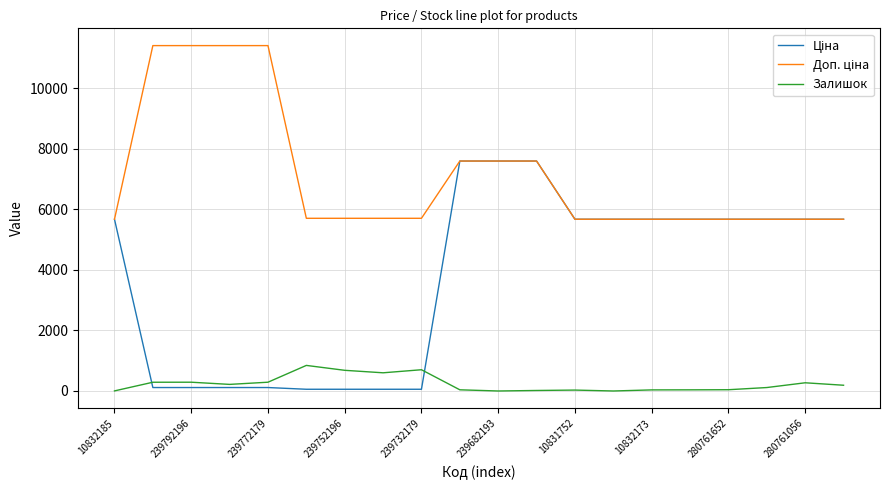

What is the greatest value displayed?

11410.0